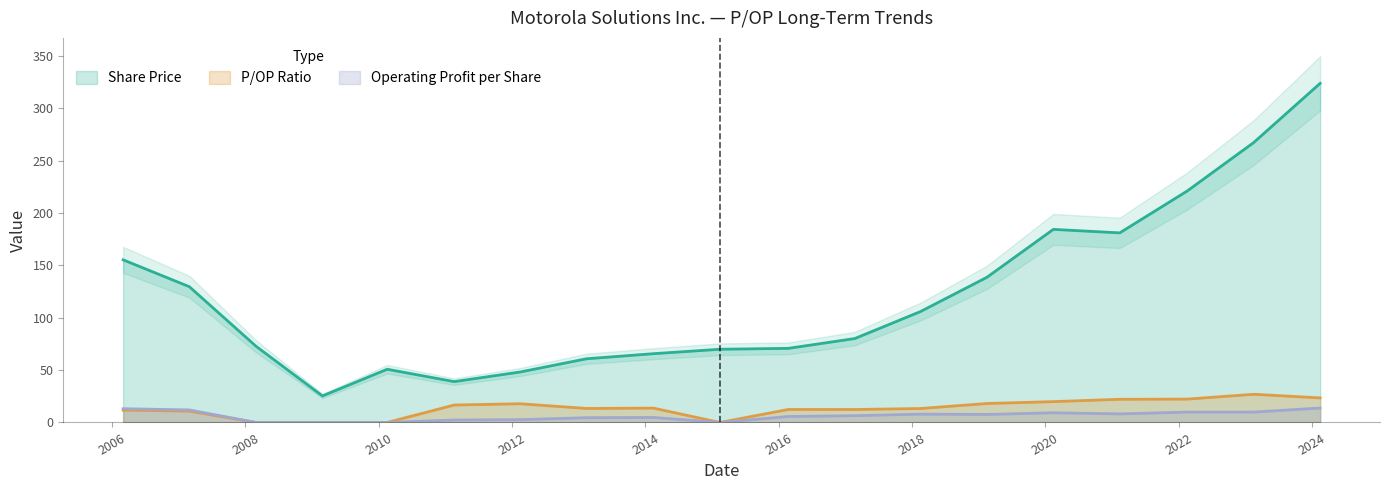

True or false: P/OP and Share Price cross at least once.

False